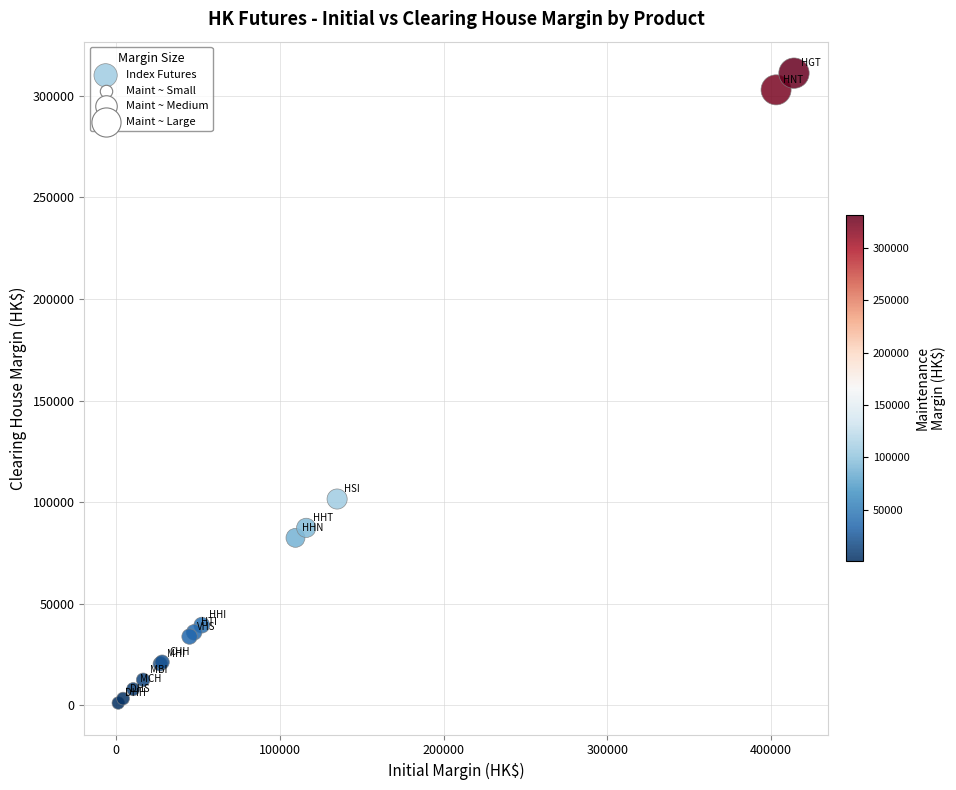

What Y value in the scatter plot is closest to 156130?

101500